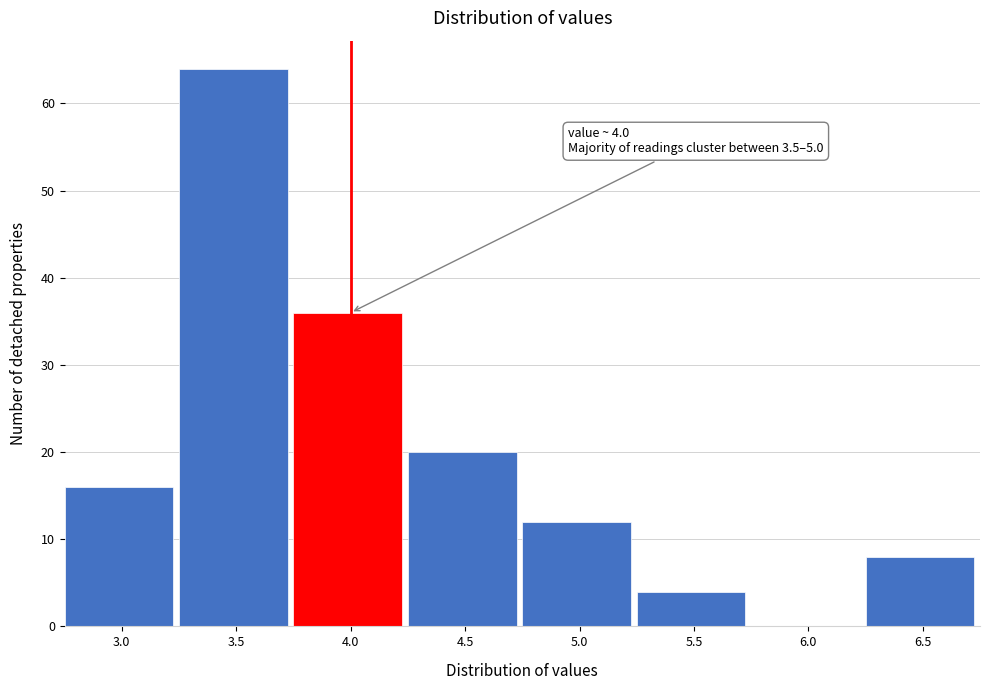

Reading left to right, extract all data points from this chart.

3.0=16	3.5=64	4.0=36	4.5=20	5.0=12	5.5=4	6.0=0	6.5=8